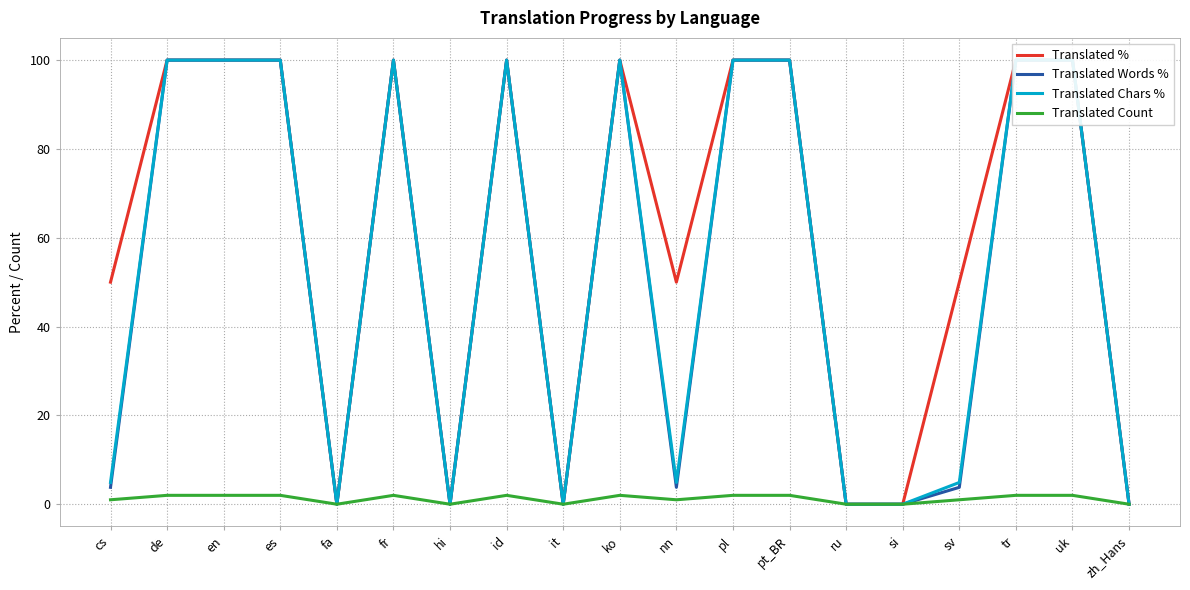

Which series has the largest total across all categories?

Translated %